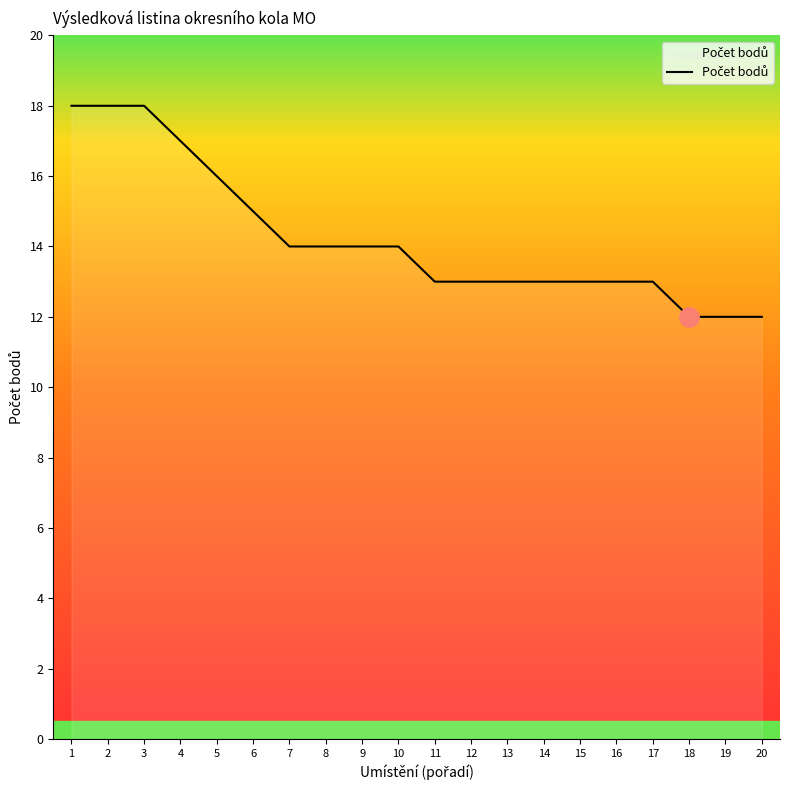

Approximately how many times larger is the value at 4 compared to 15?

1.3